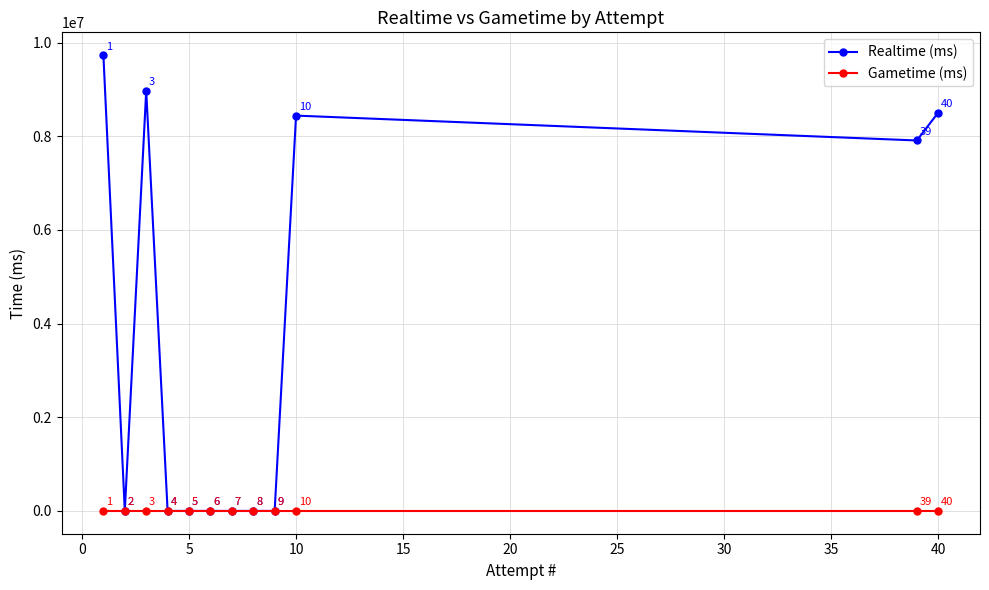

Reading left to right, what are all the values shown in this chart?

Realtime (ms): 9731794	0	8969244	0	0	0	0	0	0	8440415	7909513	8506102
Gametime (ms): 0	0	0	0	0	0	0	0	0	0	0	0